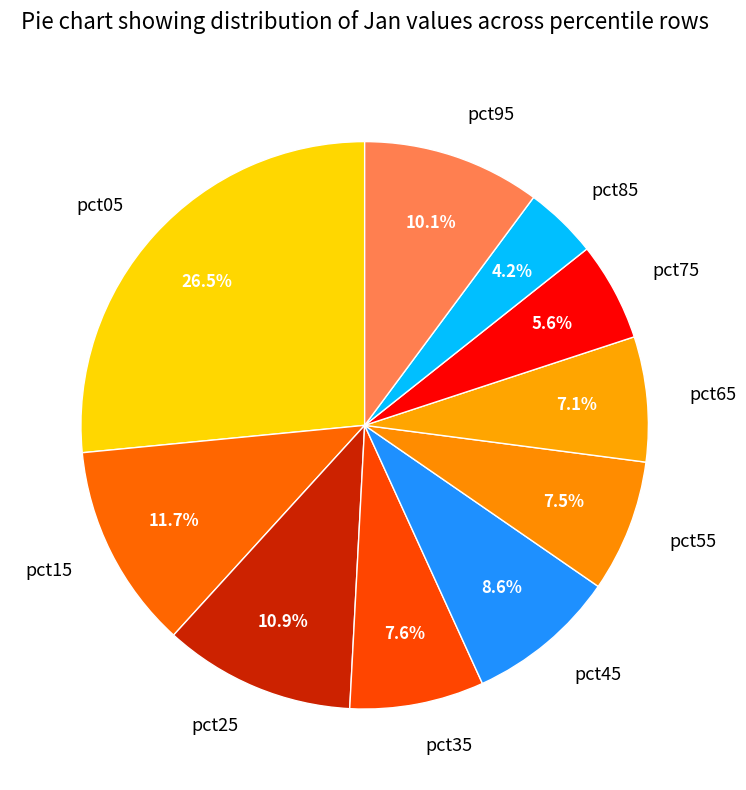

To the nearest percent, what is the combined percentage of pct05 and pct35?

34%